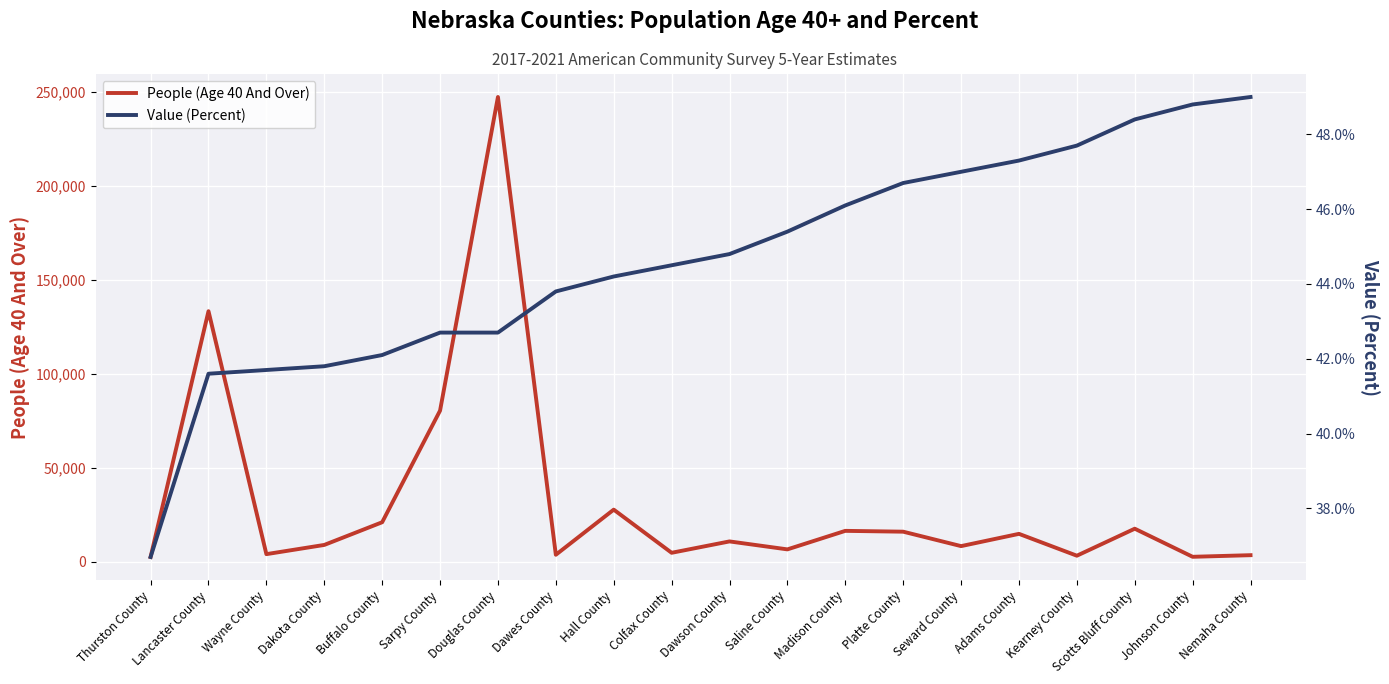

True or false: Value (Percent) and People (Age 40 And Over) cross at least once.

False